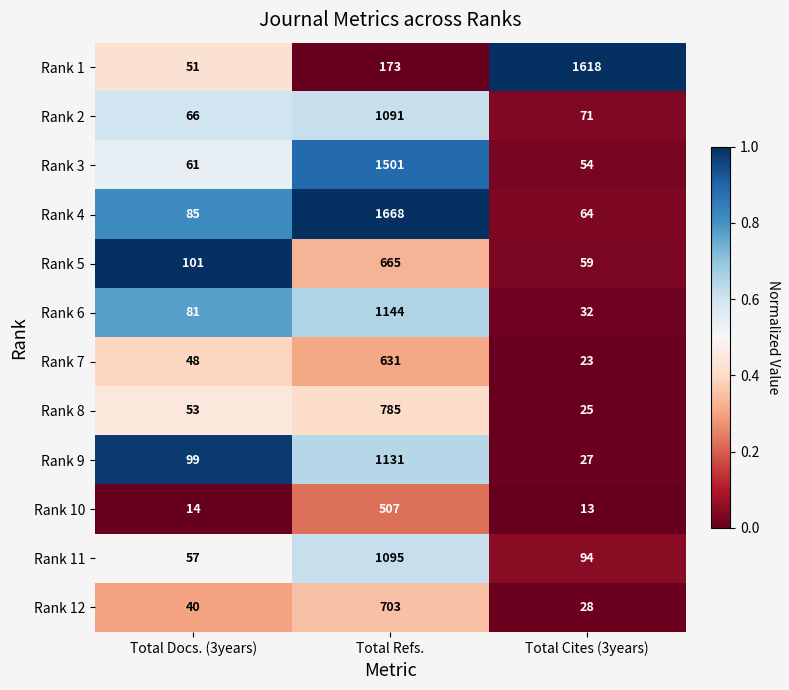

Is the value of Rank 2 at Total Docs. (3years) greater than the value of Rank 11 at Total Docs. (3years)?

Yes